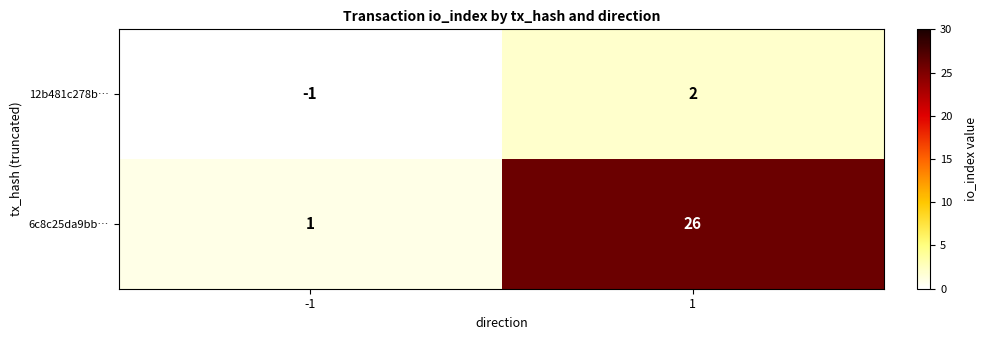

Which series has the largest total across all categories?

6c8c25da9bb…